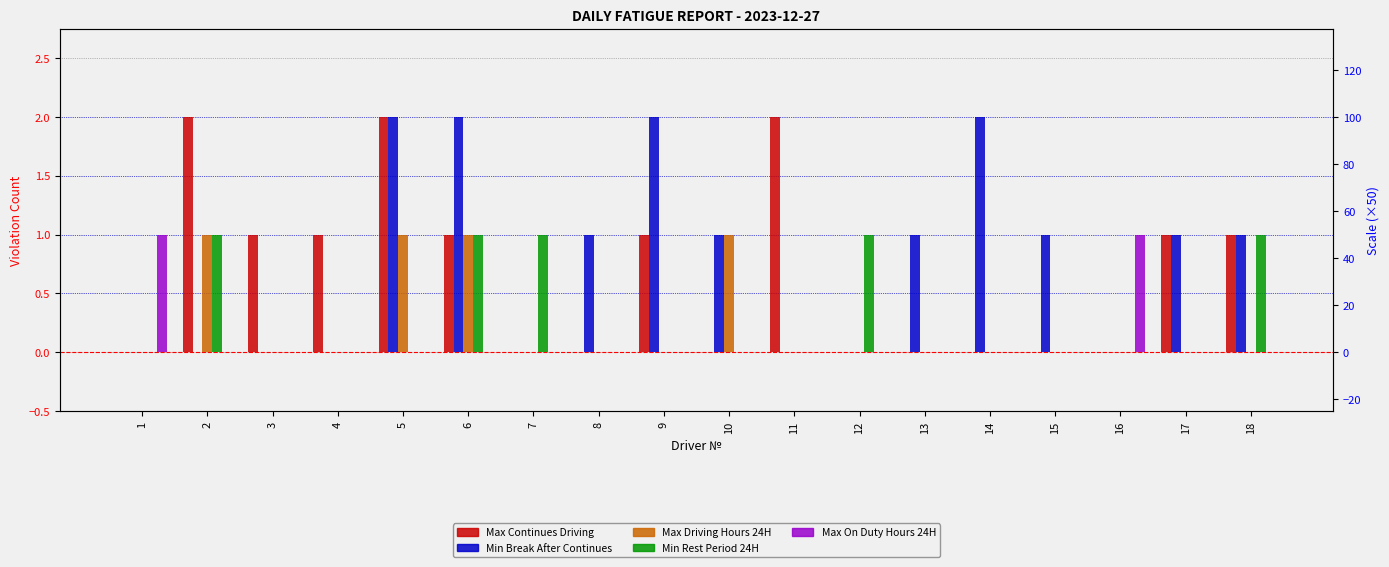

Reading left to right, extract all data points from this chart.

Max Continues Driving: 1=0	2=2	3=1	4=1	5=2	6=1	7=0	8=0	9=1	10=0	11=2	12=0	13=0	14=0	15=0	16=0	17=1	18=1
Min Break After Continues: 1=0	2=0	3=0	4=0	5=2	6=2	7=0	8=1	9=2	10=1	11=0	12=0	13=1	14=2	15=1	16=0	17=1	18=1
Max Driving Hours 24H: 1=0	2=1	3=0	4=0	5=1	6=1	7=0	8=0	9=0	10=1	11=0	12=0	13=0	14=0	15=0	16=0	17=0	18=0
Min Rest Period 24H: 1=0	2=1	3=0	4=0	5=0	6=1	7=1	8=0	9=0	10=0	11=0	12=1	13=0	14=0	15=0	16=0	17=0	18=1
Max On Duty Hours 24H: 1=1	2=0	3=0	4=0	5=0	6=0	7=0	8=0	9=0	10=0	11=0	12=0	13=0	14=0	15=0	16=1	17=0	18=0